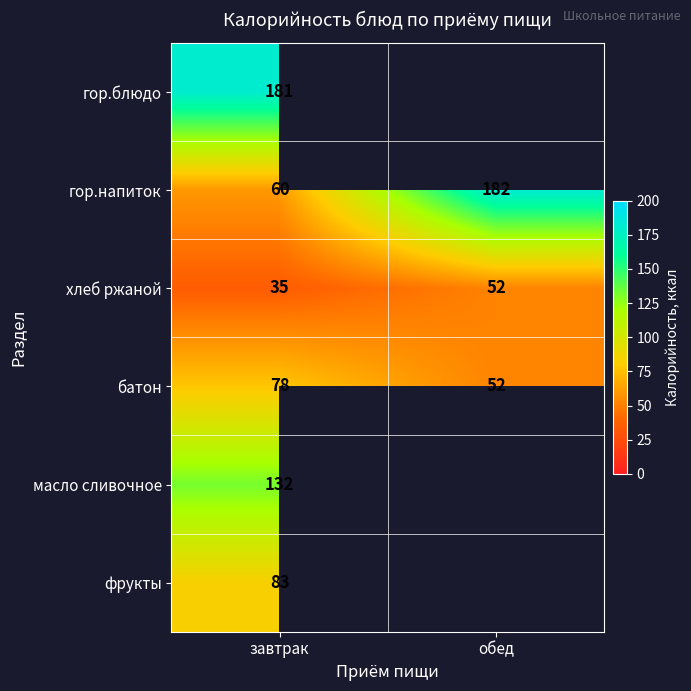

What is the difference between the maximum and minimum values in the гор.напиток series?

122